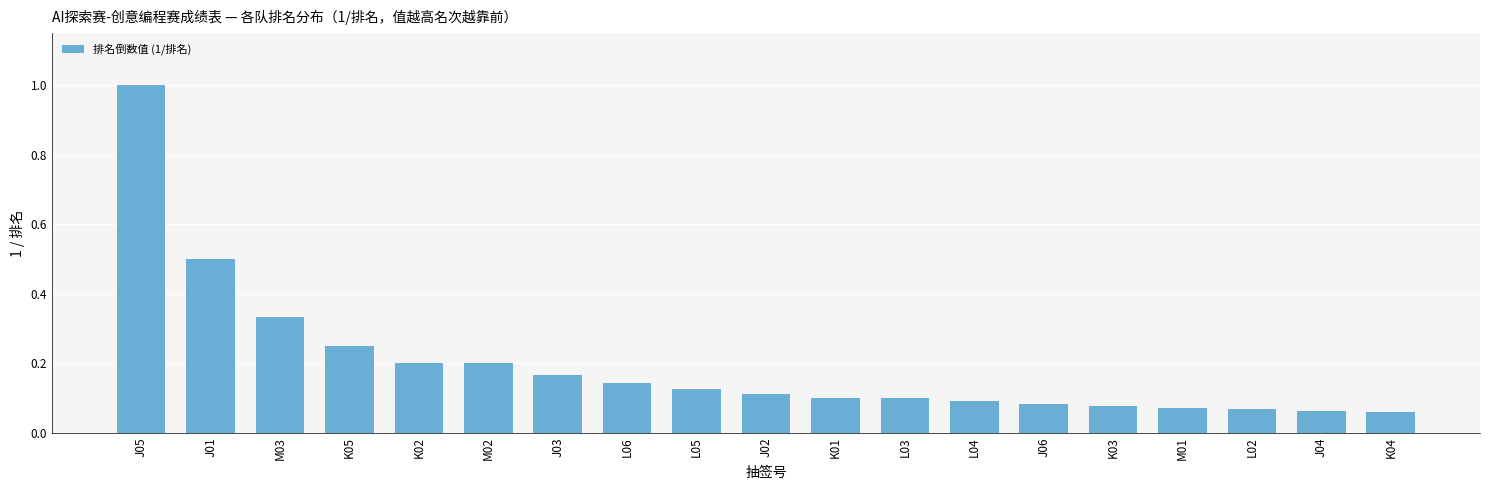

What is the sum of all values?

3.7